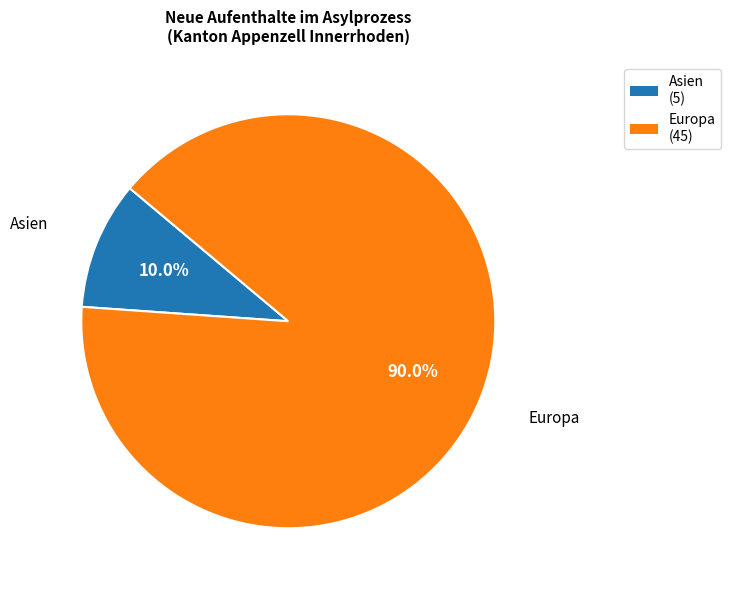

Is it true that Europa is 76% of the pie?

False